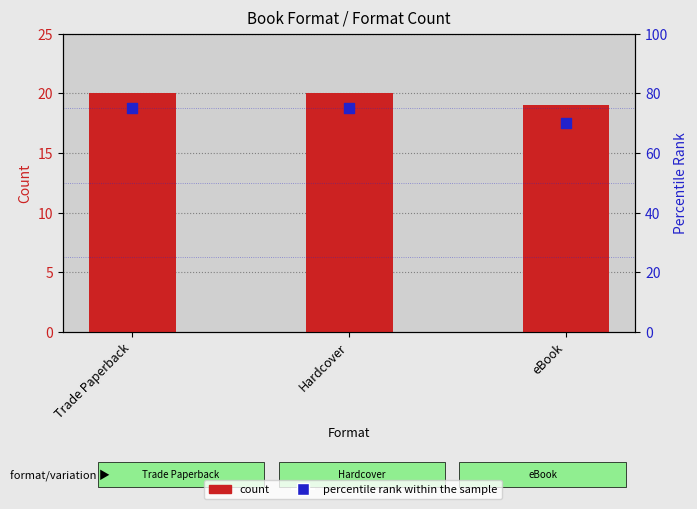

Which series has the largest total across all categories?

percentile rank within the sample